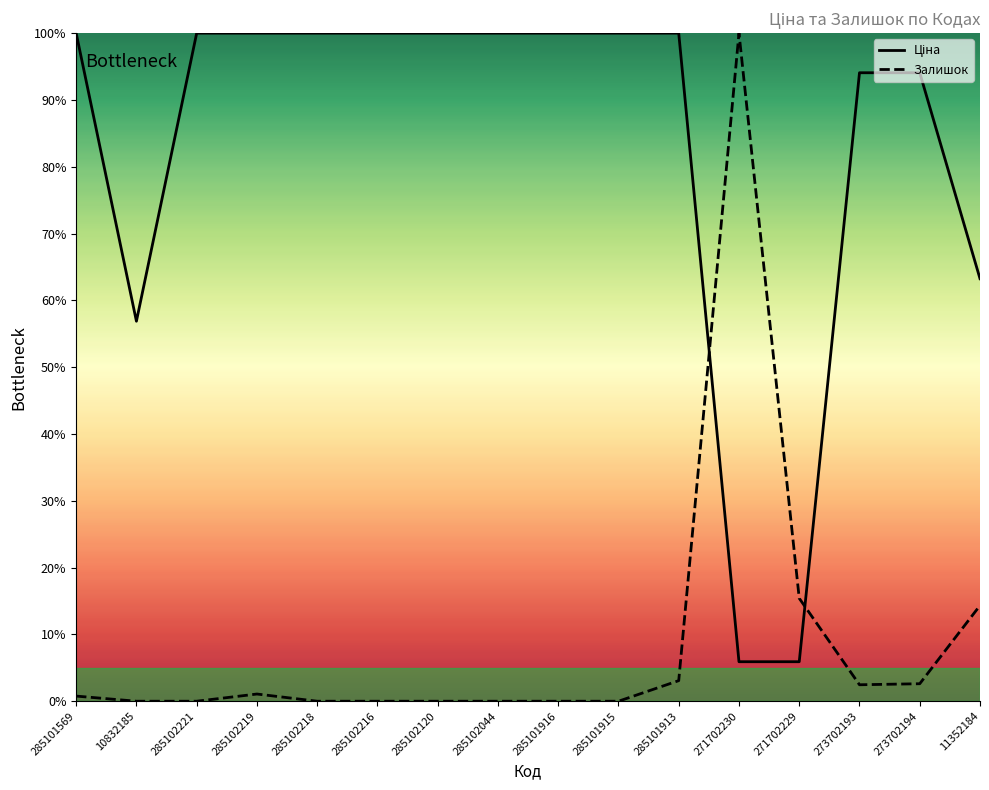

What is the value of the Ціна point at the 4th from the left?

100.0